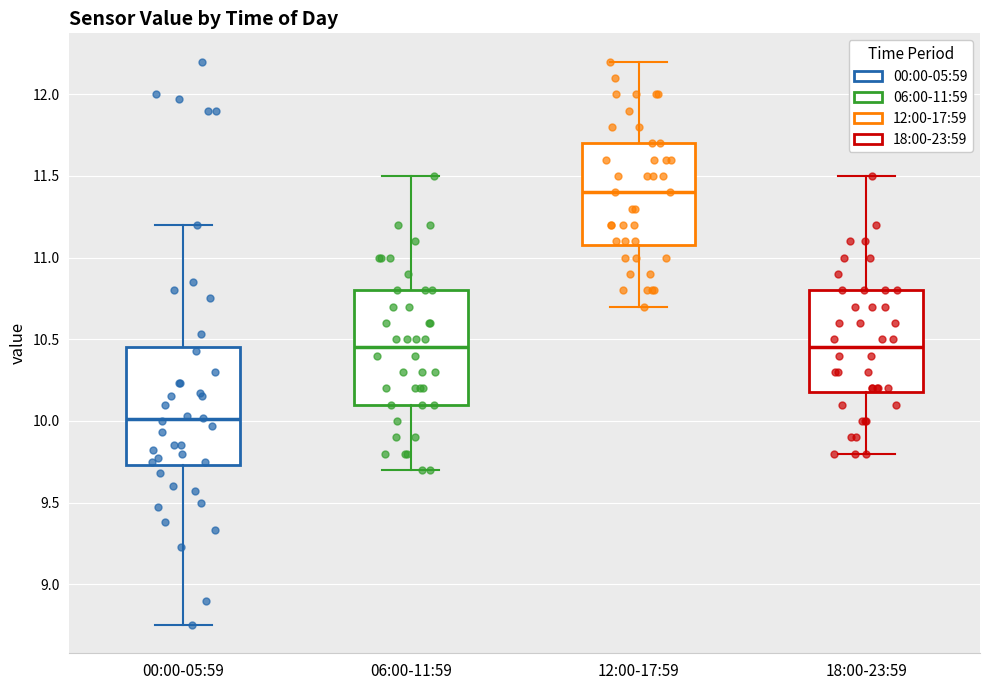

Reading left to right, transcribe this box plot: for each box, give where its median line is, the range the box spans, and where its two whiskers end, as read against the y-axis. The values are not printed on the chart, so give them approximately, as read against the axis.

00:00-05:59: median 10.00, box 9.75 to 10.45, whiskers 8.75 to 11.20
06:00-11:59: median 10.45, box 10.10 to 10.80, whiskers 9.70 to 11.50
12:00-17:59: median 11.40, box 11.10 to 11.70, whiskers 10.70 to 12.20
18:00-23:59: median 10.45, box 10.20 to 10.80, whiskers 9.80 to 11.50